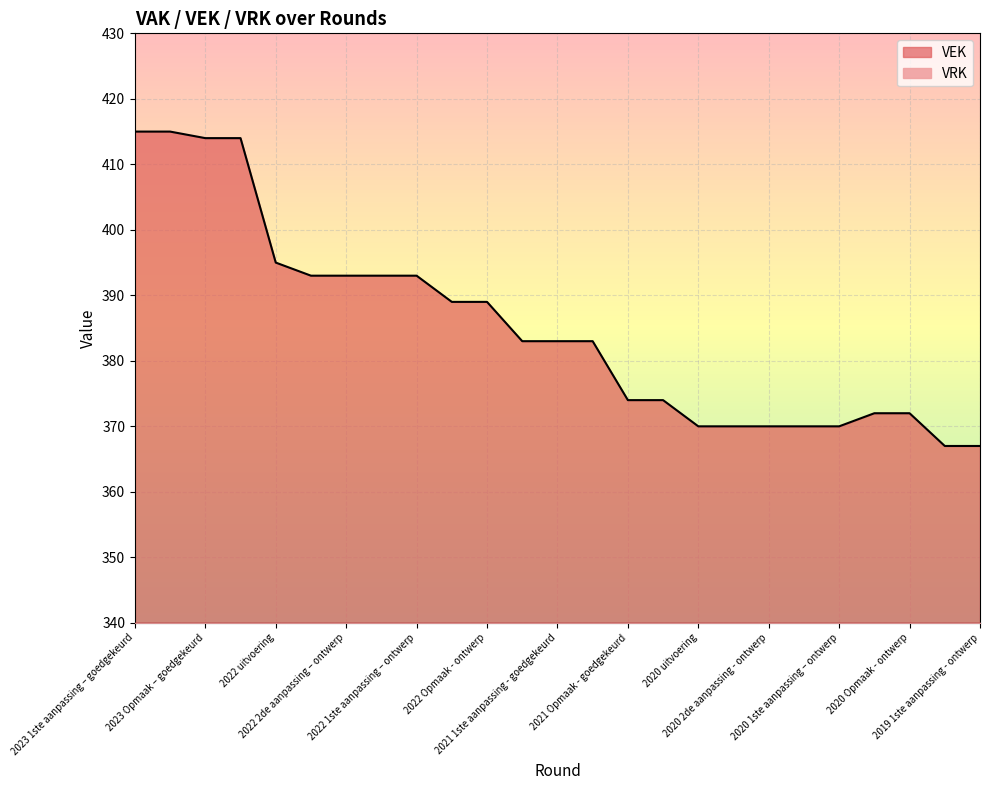

What is the difference between the second highest and minimum values?

48